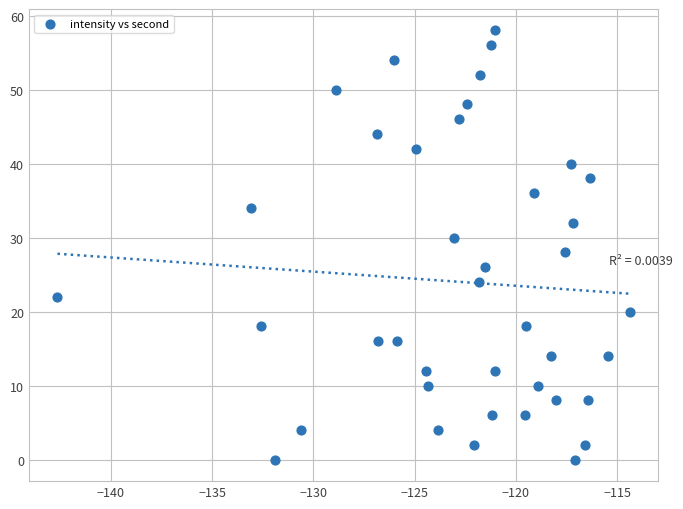

What is the range of Y values (max minus min)?

58